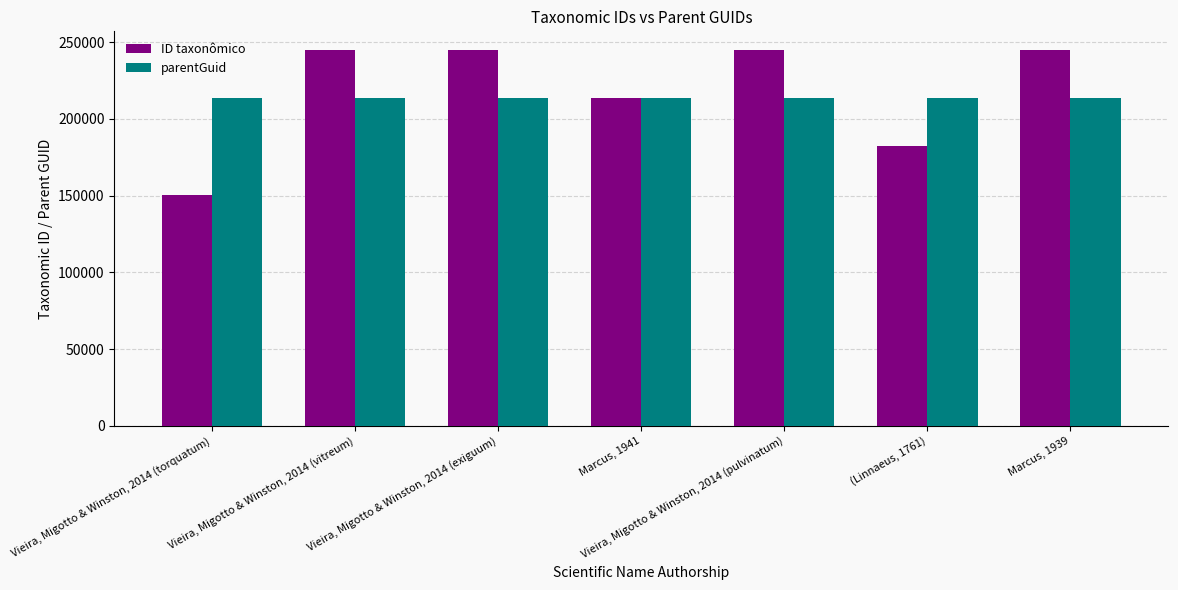

True or false: parentGuid has a value of 213628 at Vieira, Migotto & Winston, 2014 (torquatum).

True